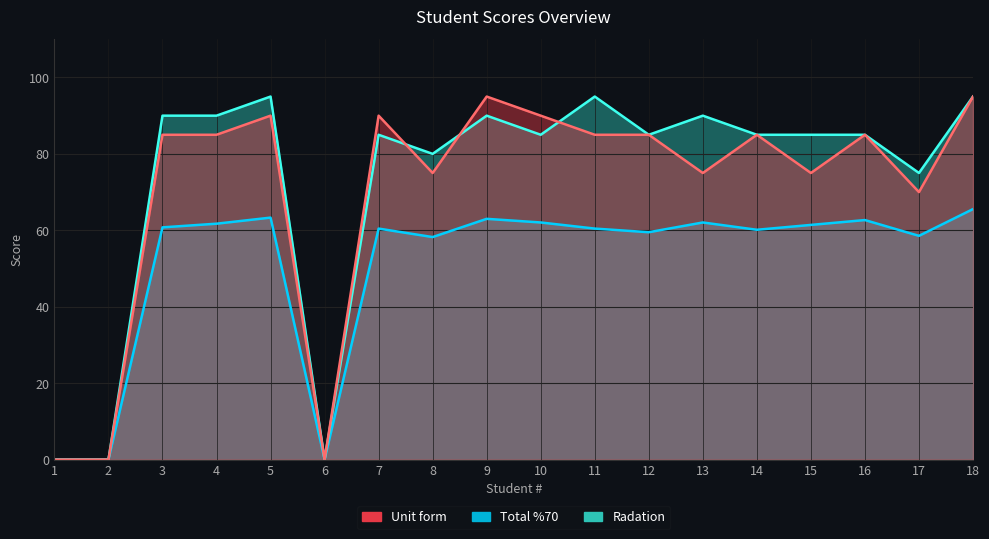

The value of Total %70 at 1 is 0.0. True or false?

True